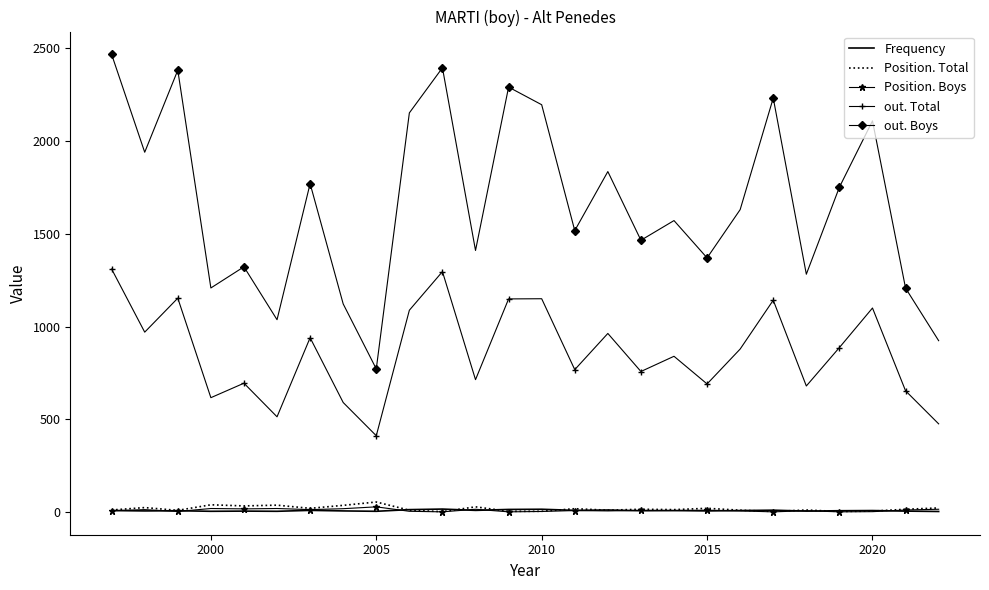

True or false: out. Total and out. Boys cross at least once.

False